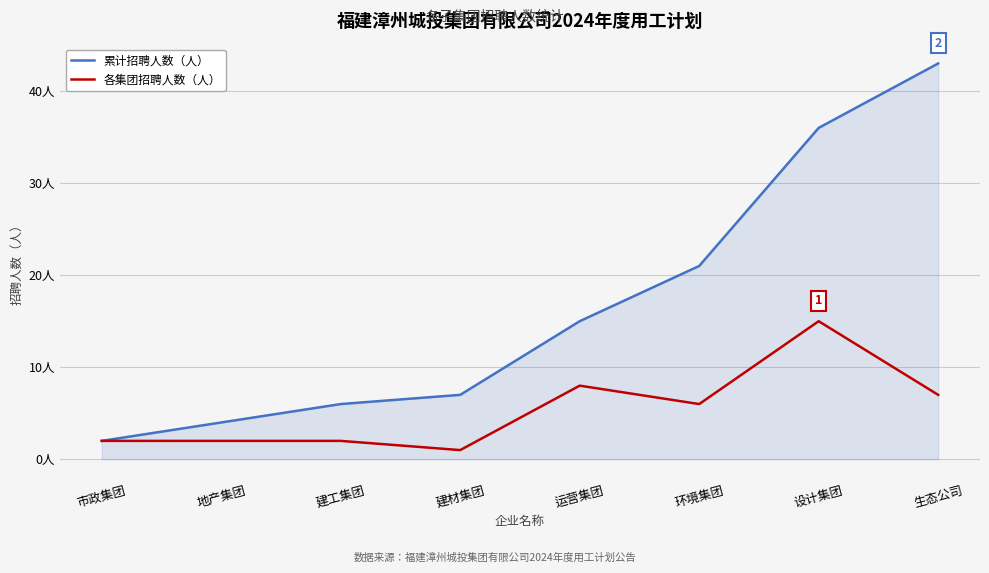

Rank the series by their average value, from lowest to highest.

各集团招聘人数（人）, 累计招聘人数（人）